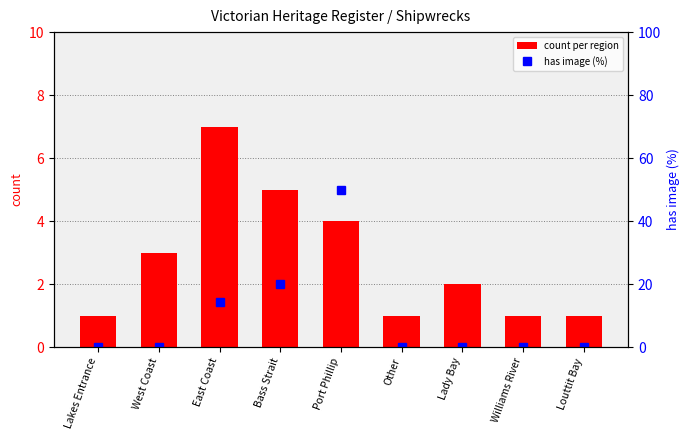

At which category is the sum across all series the highest?

Port Phillip